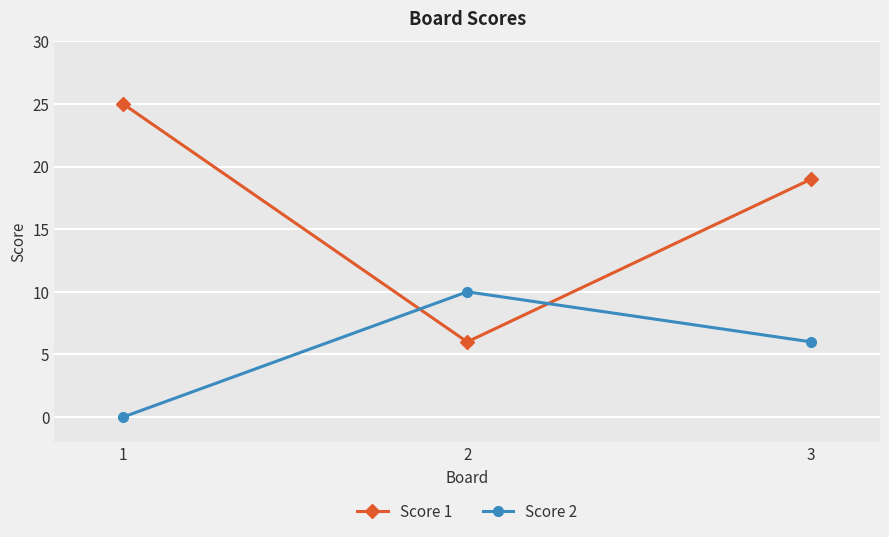

The Score 2 series shows 0 at 1. True or false?

True